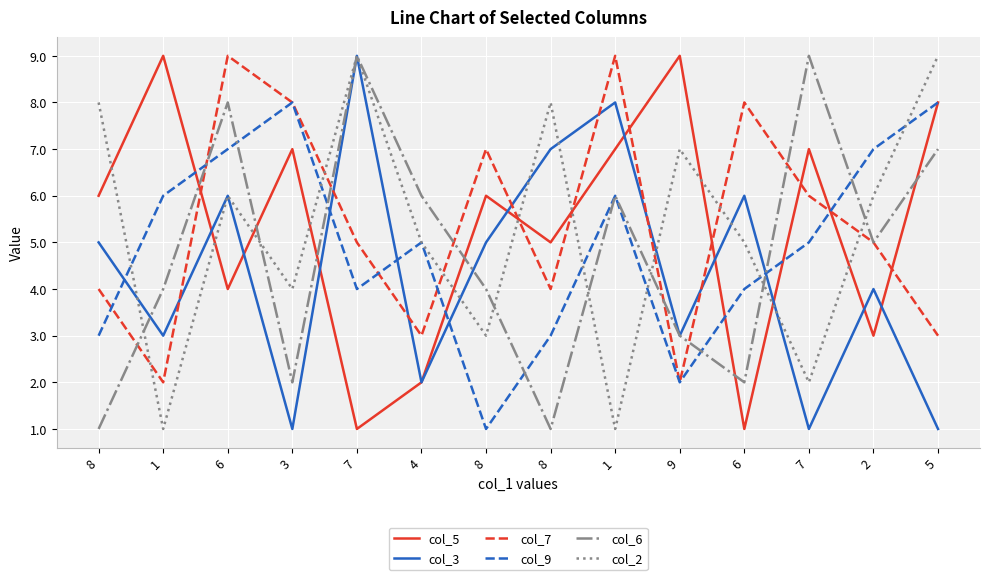

Reading right to left, extract all data points from this chart.

col_5: 5=8	2=3	7=7	6=1	9=9	1=7	8=5	8=6	4=2	7=1	3=7	6=4	1=9	8=6
col_3: 5=1	2=4	7=1	6=6	9=3	1=8	8=7	8=5	4=2	7=9	3=1	6=6	1=3	8=5
col_7: 5=3	2=5	7=6	6=8	9=2	1=9	8=4	8=7	4=3	7=5	3=8	6=9	1=2	8=4
col_9: 5=8	2=7	7=5	6=4	9=2	1=6	8=3	8=1	4=5	7=4	3=8	6=7	1=6	8=3
col_6: 5=7	2=5	7=9	6=2	9=3	1=6	8=1	8=4	4=6	7=9	3=2	6=8	1=4	8=1
col_2: 5=9	2=6	7=2	6=5	9=7	1=1	8=8	8=3	4=5	7=9	3=4	6=6	1=1	8=8